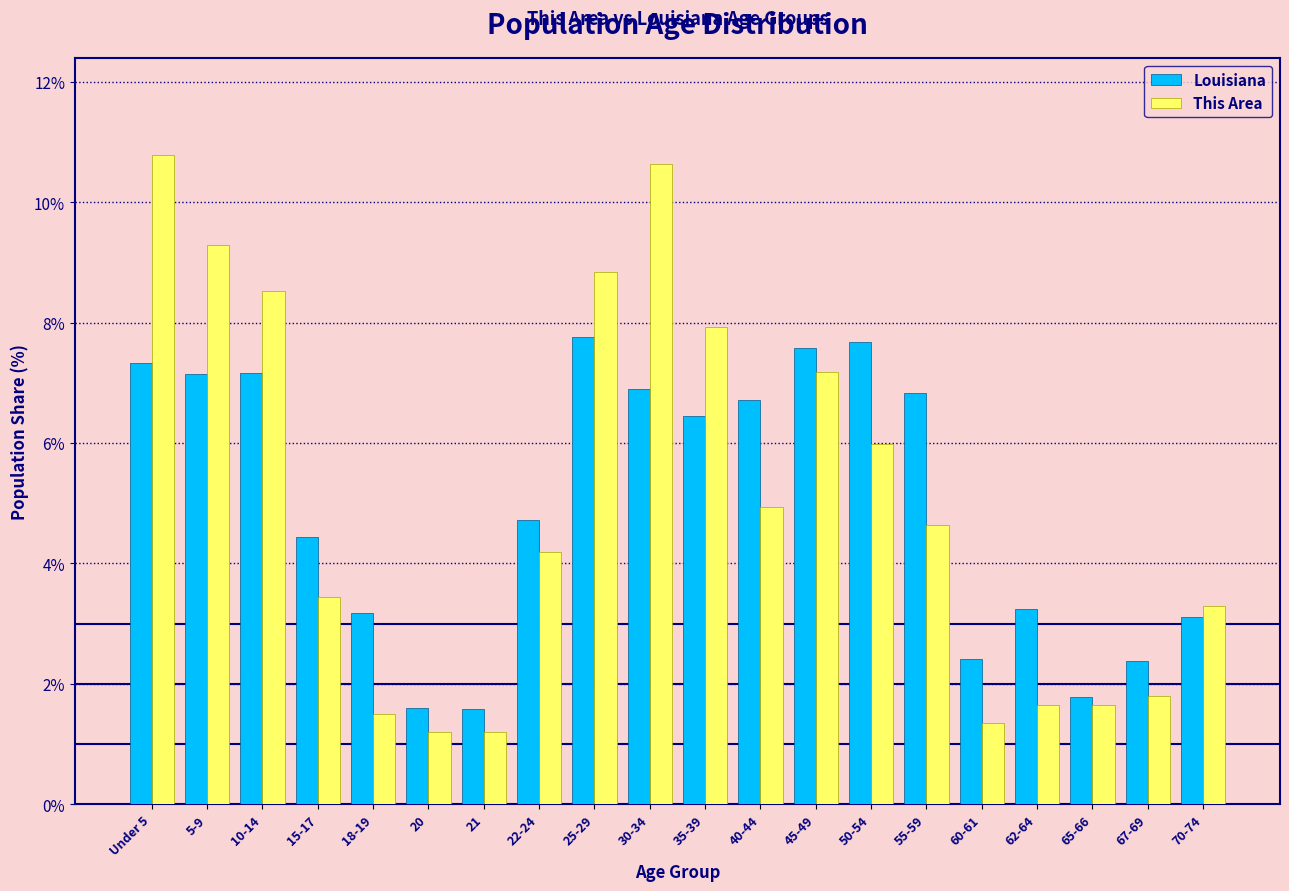

What is the greatest value displayed?

10.8